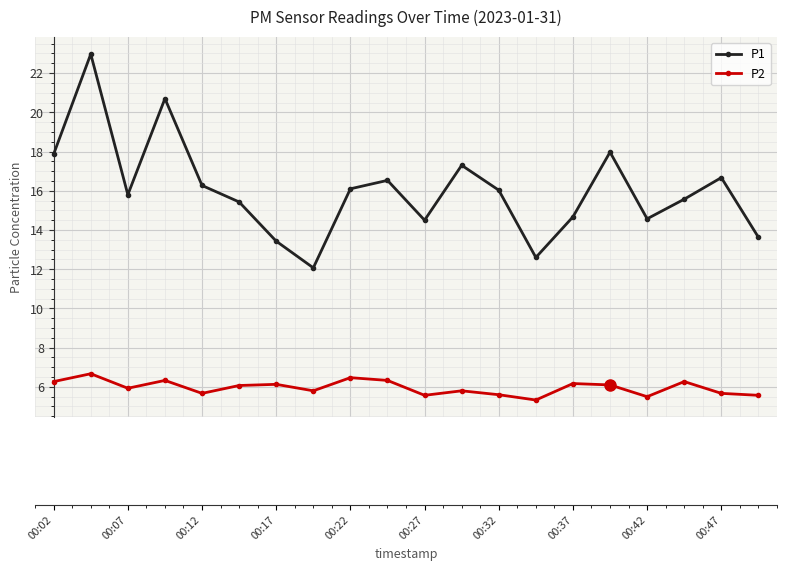

What is the difference between the second highest and minimum values in the P2 series?

1.1